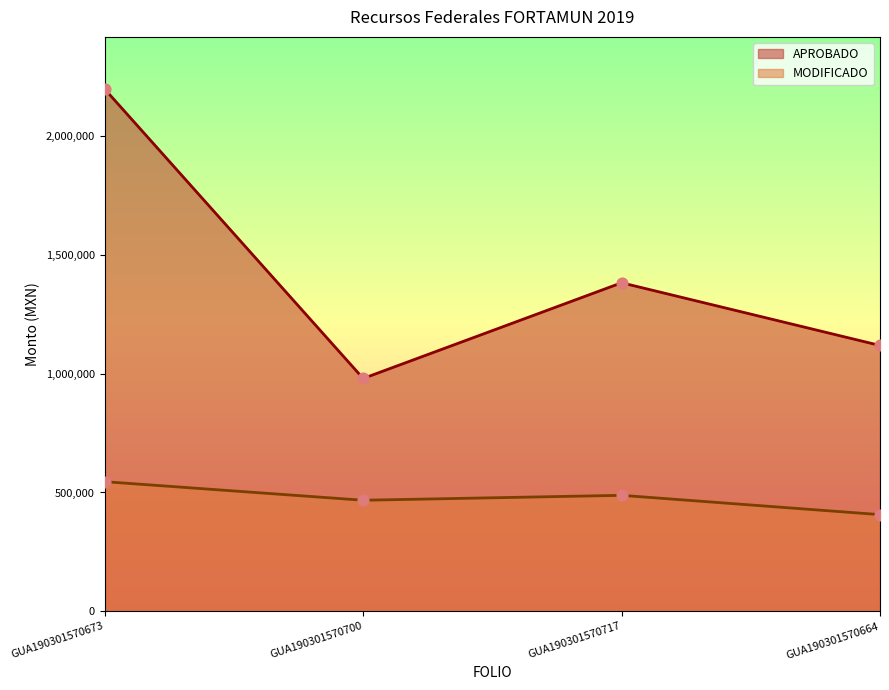

What is the total value across all series at GUA190301570673?

2742007.7